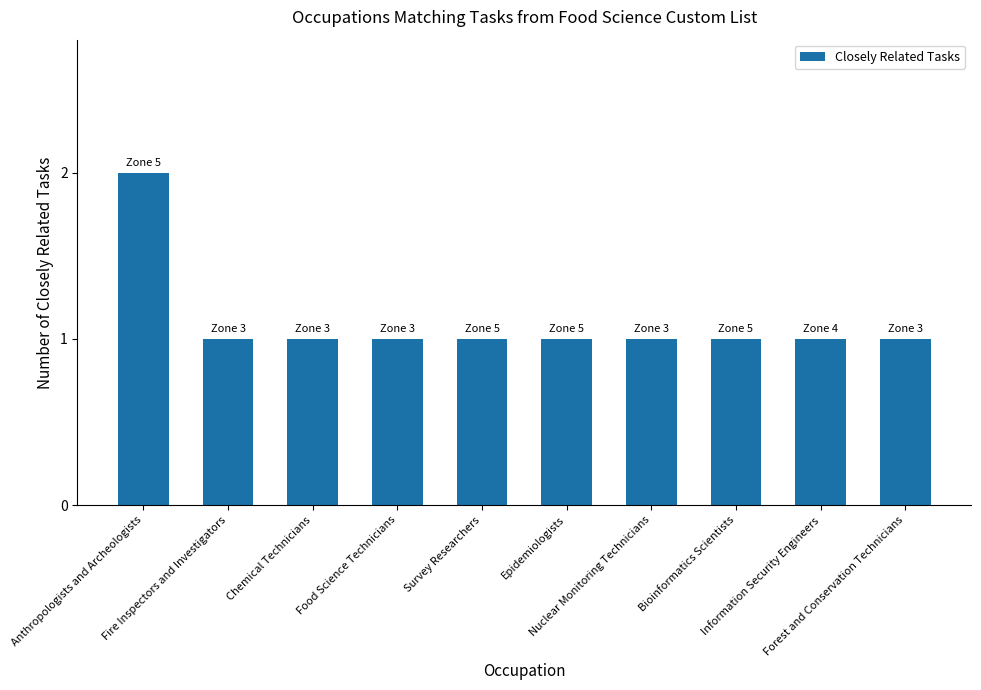

What is the value of the 6th bar from the left?

1